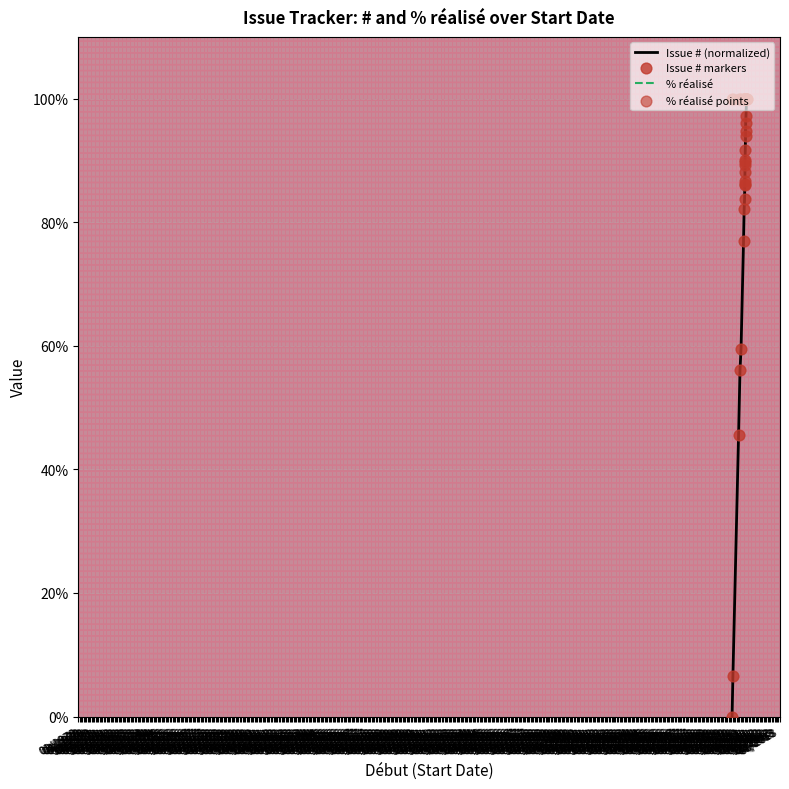

Which series has the largest Y range (max minus min)?

Issue # (normalized)